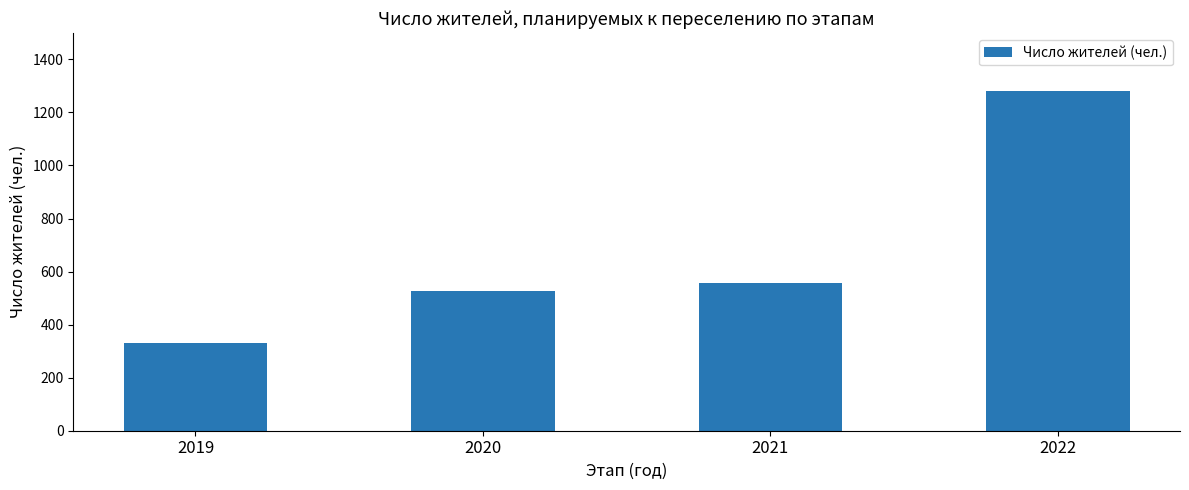

Are the bars horizontal?

No